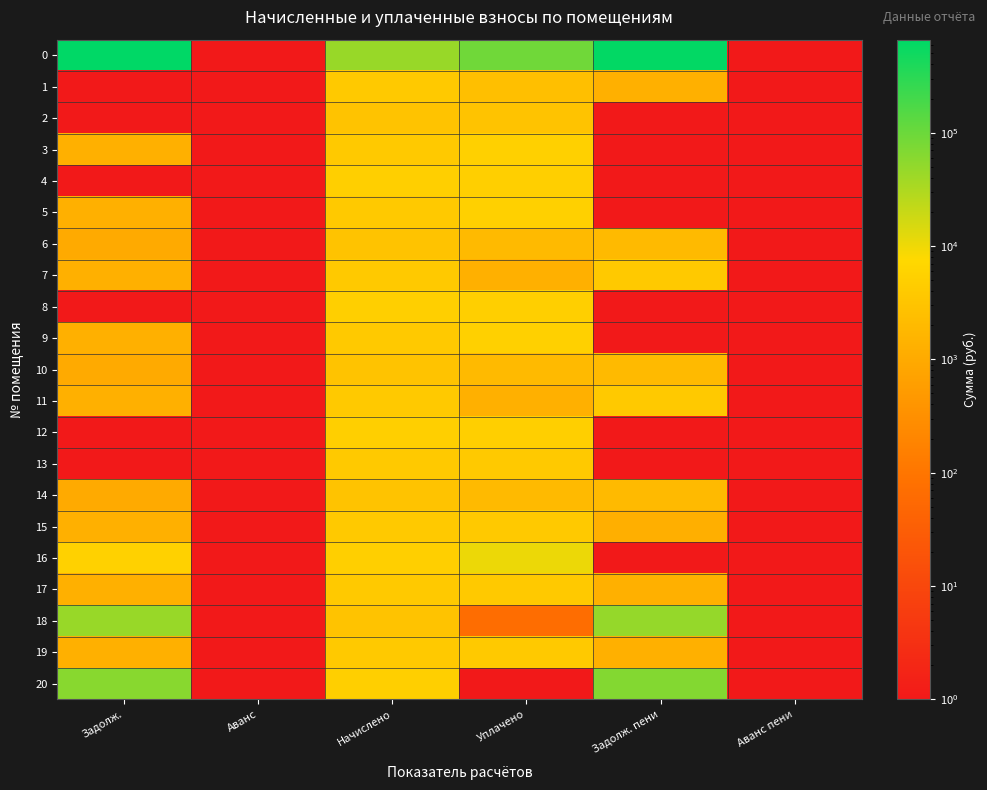

Which has a higher value, Задолж. or Аванс?

Задолж.